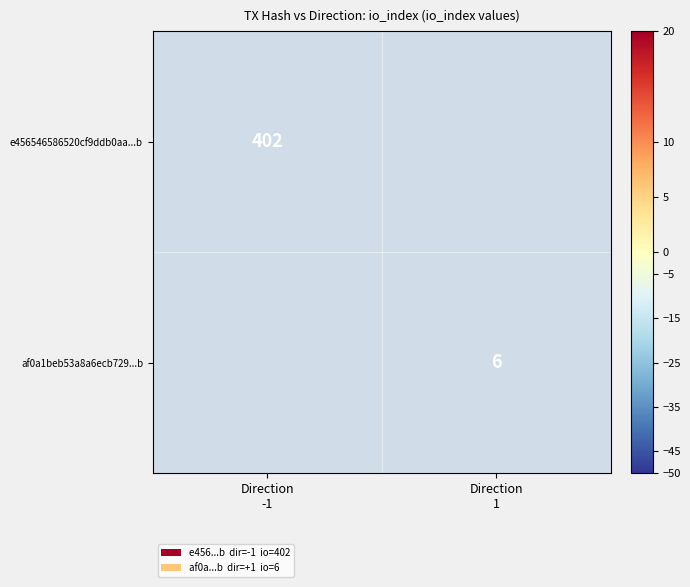

Rank the series by their average value, from highest to lowest.

e456546586520cf9ddb0aa...b, af0a1beb53a8a6ecb729...b